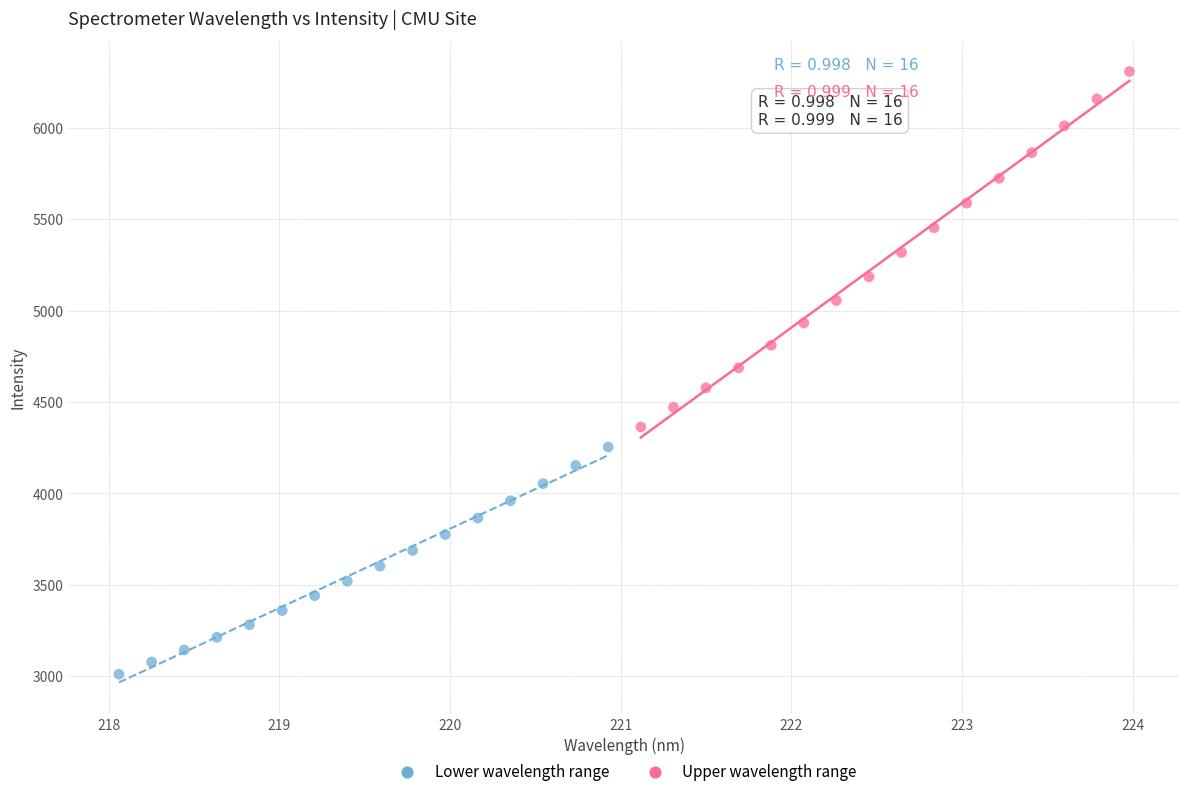

Which series reaches the maximum Y coordinate?

Upper wavelength range